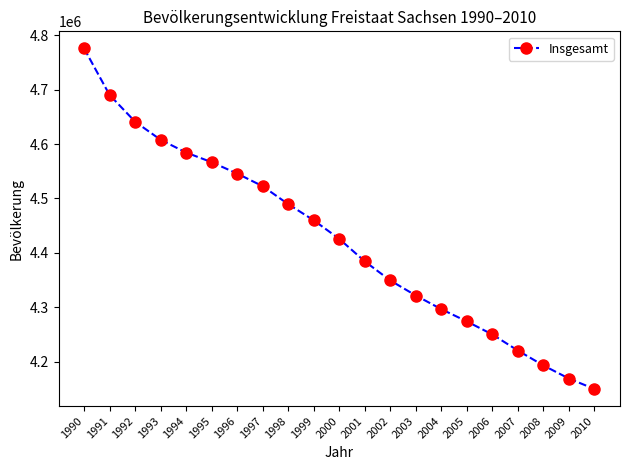

What is the maximum value shown in the chart?

4775914